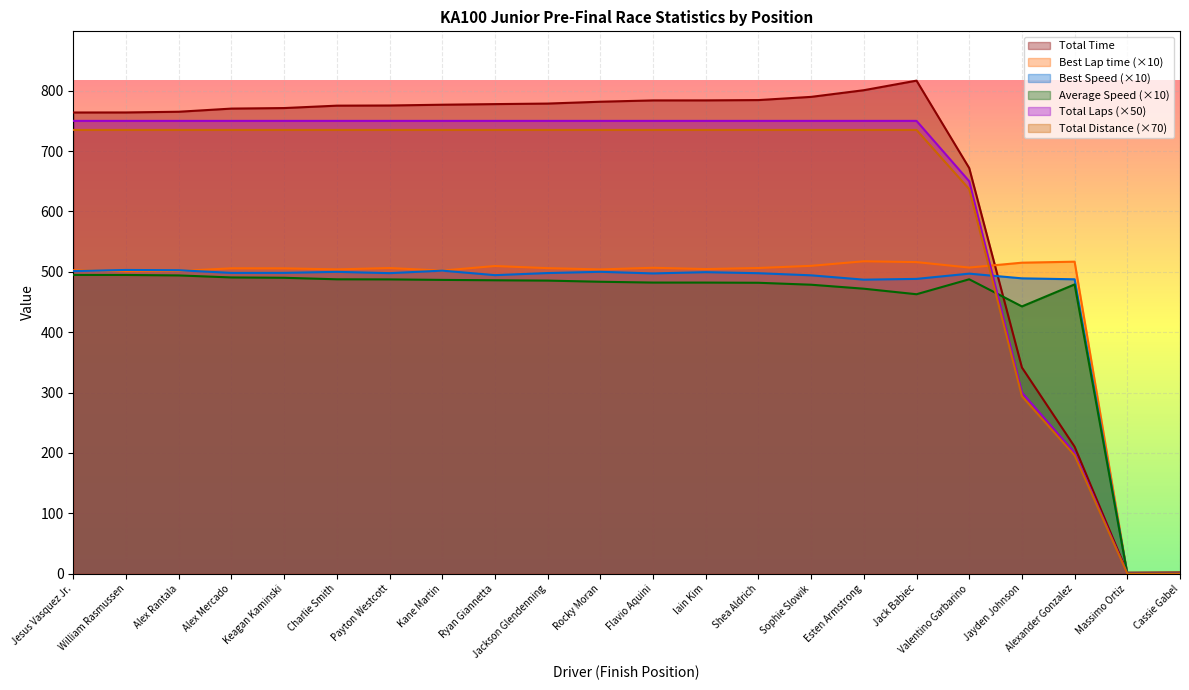

True or false: Best Speed has more than 1 points higher than both neighbors.

True